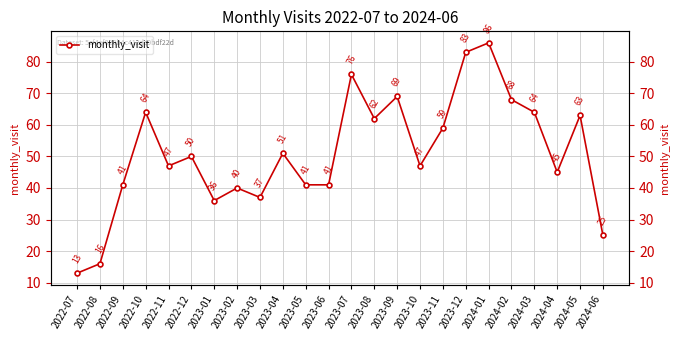

Which has a higher value, 2023-06 or 2022-11?

2022-11